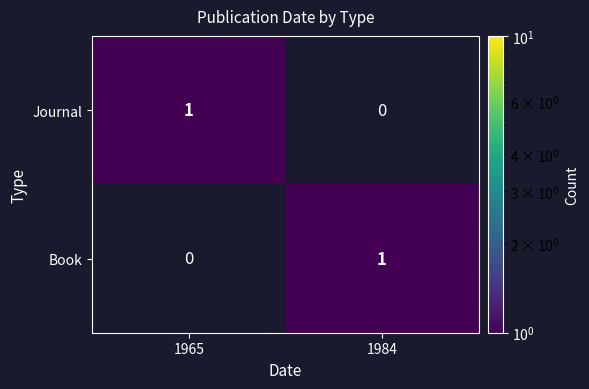

Rank the categories by Journal value from highest to lowest.

1965, 1984